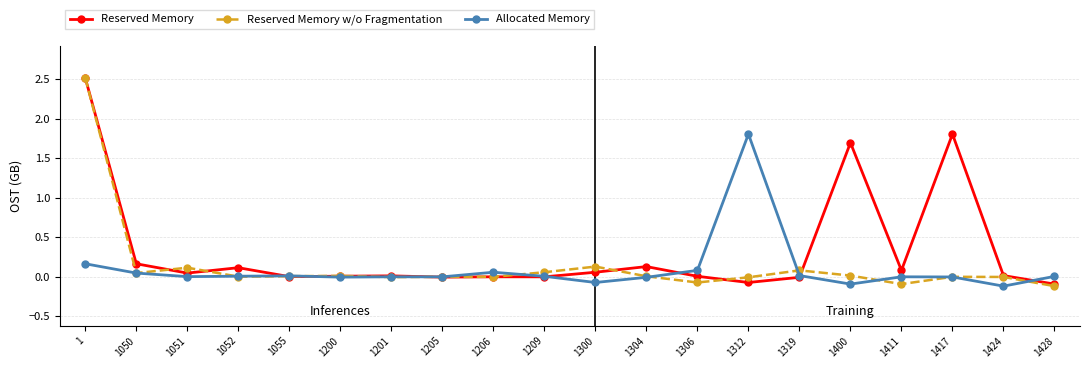

The Allocated Memory series shows 0.0 at 1051. True or false?

True